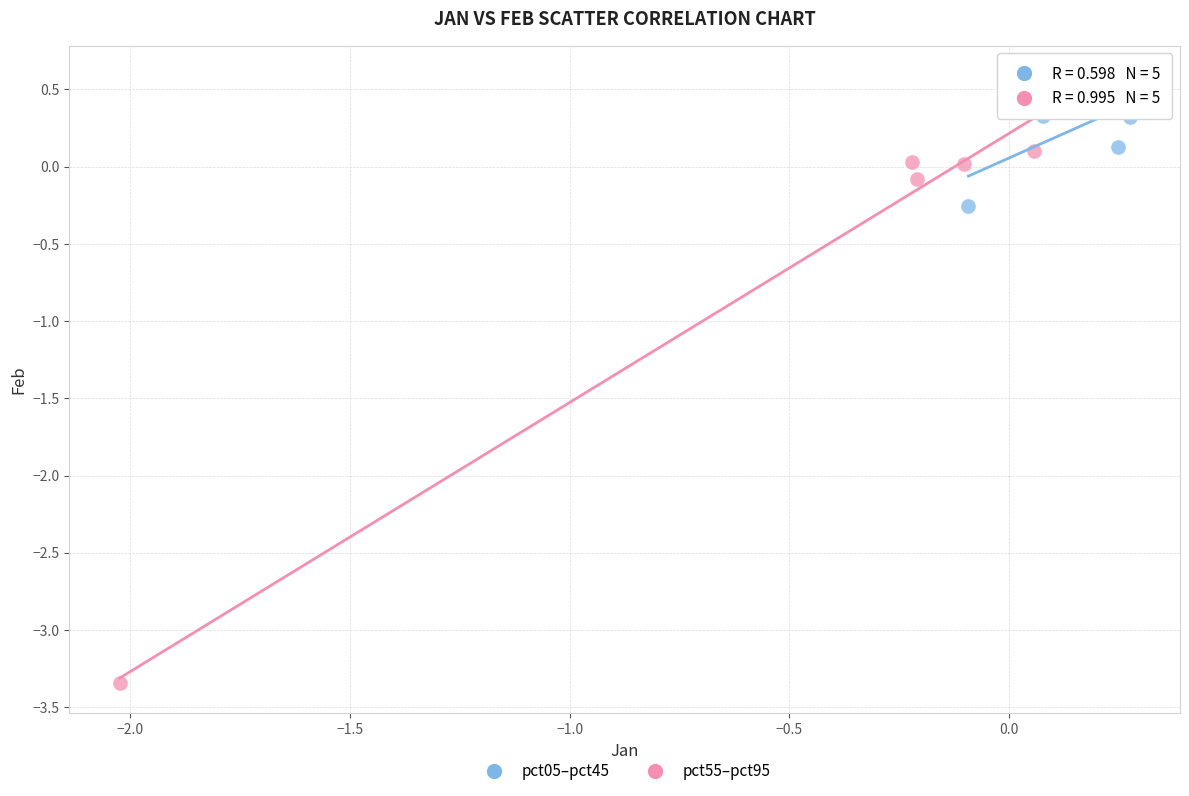

Which series contains the lowest Y value?

pct55–pct95